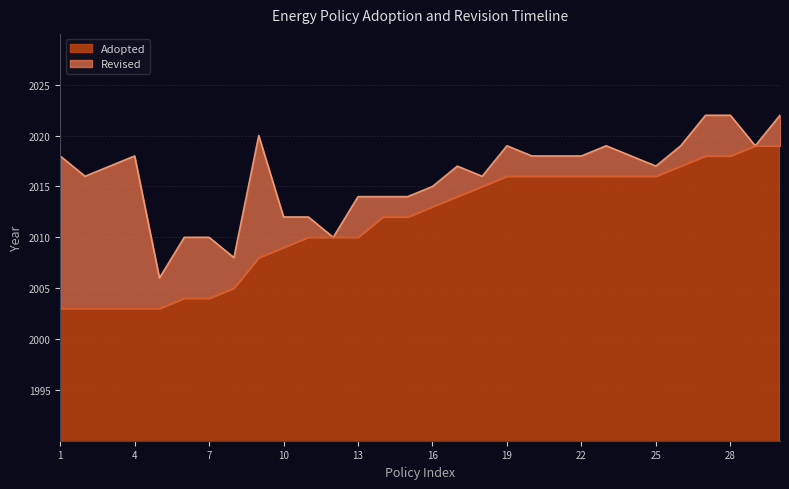

Is it true that Revised equals 1058 at 19?

False